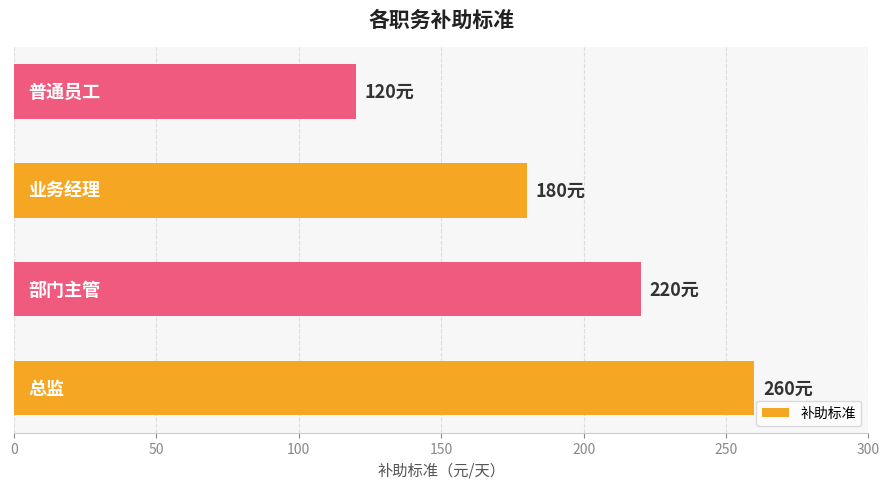

How many values are between 180 and 260?

3